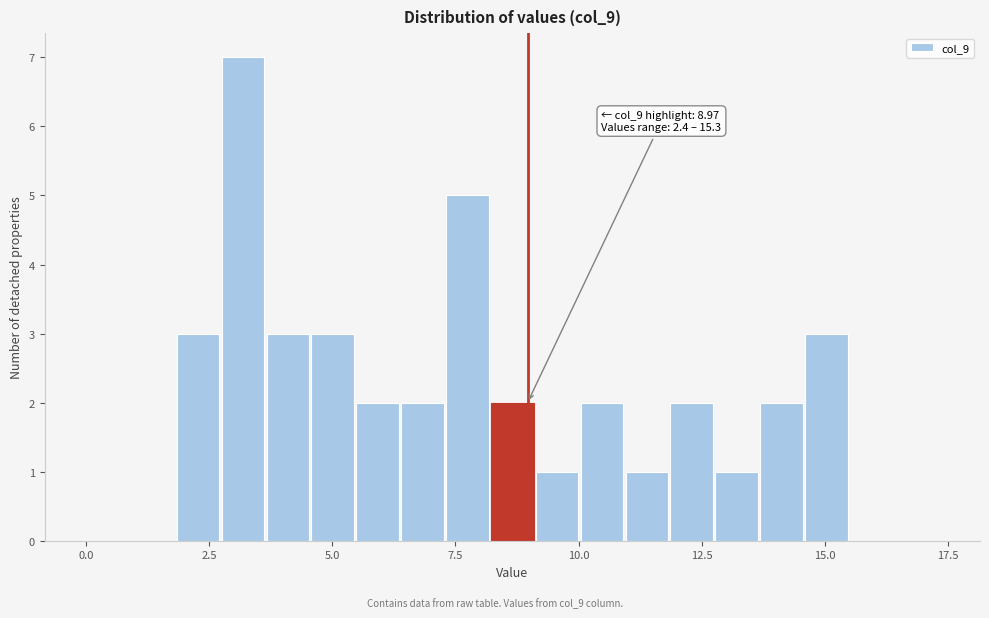

Read against the x-axis, roughly where is the centre of the tallest bar?

3.0